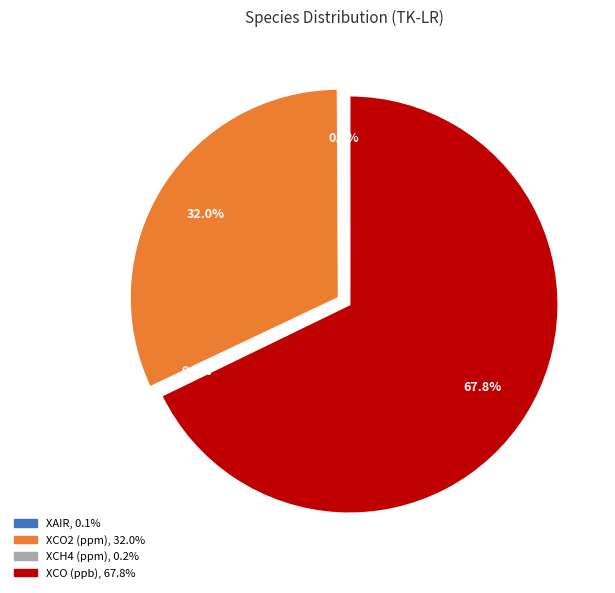

Does XCO2 (ppm) represent more than half of the total?

No